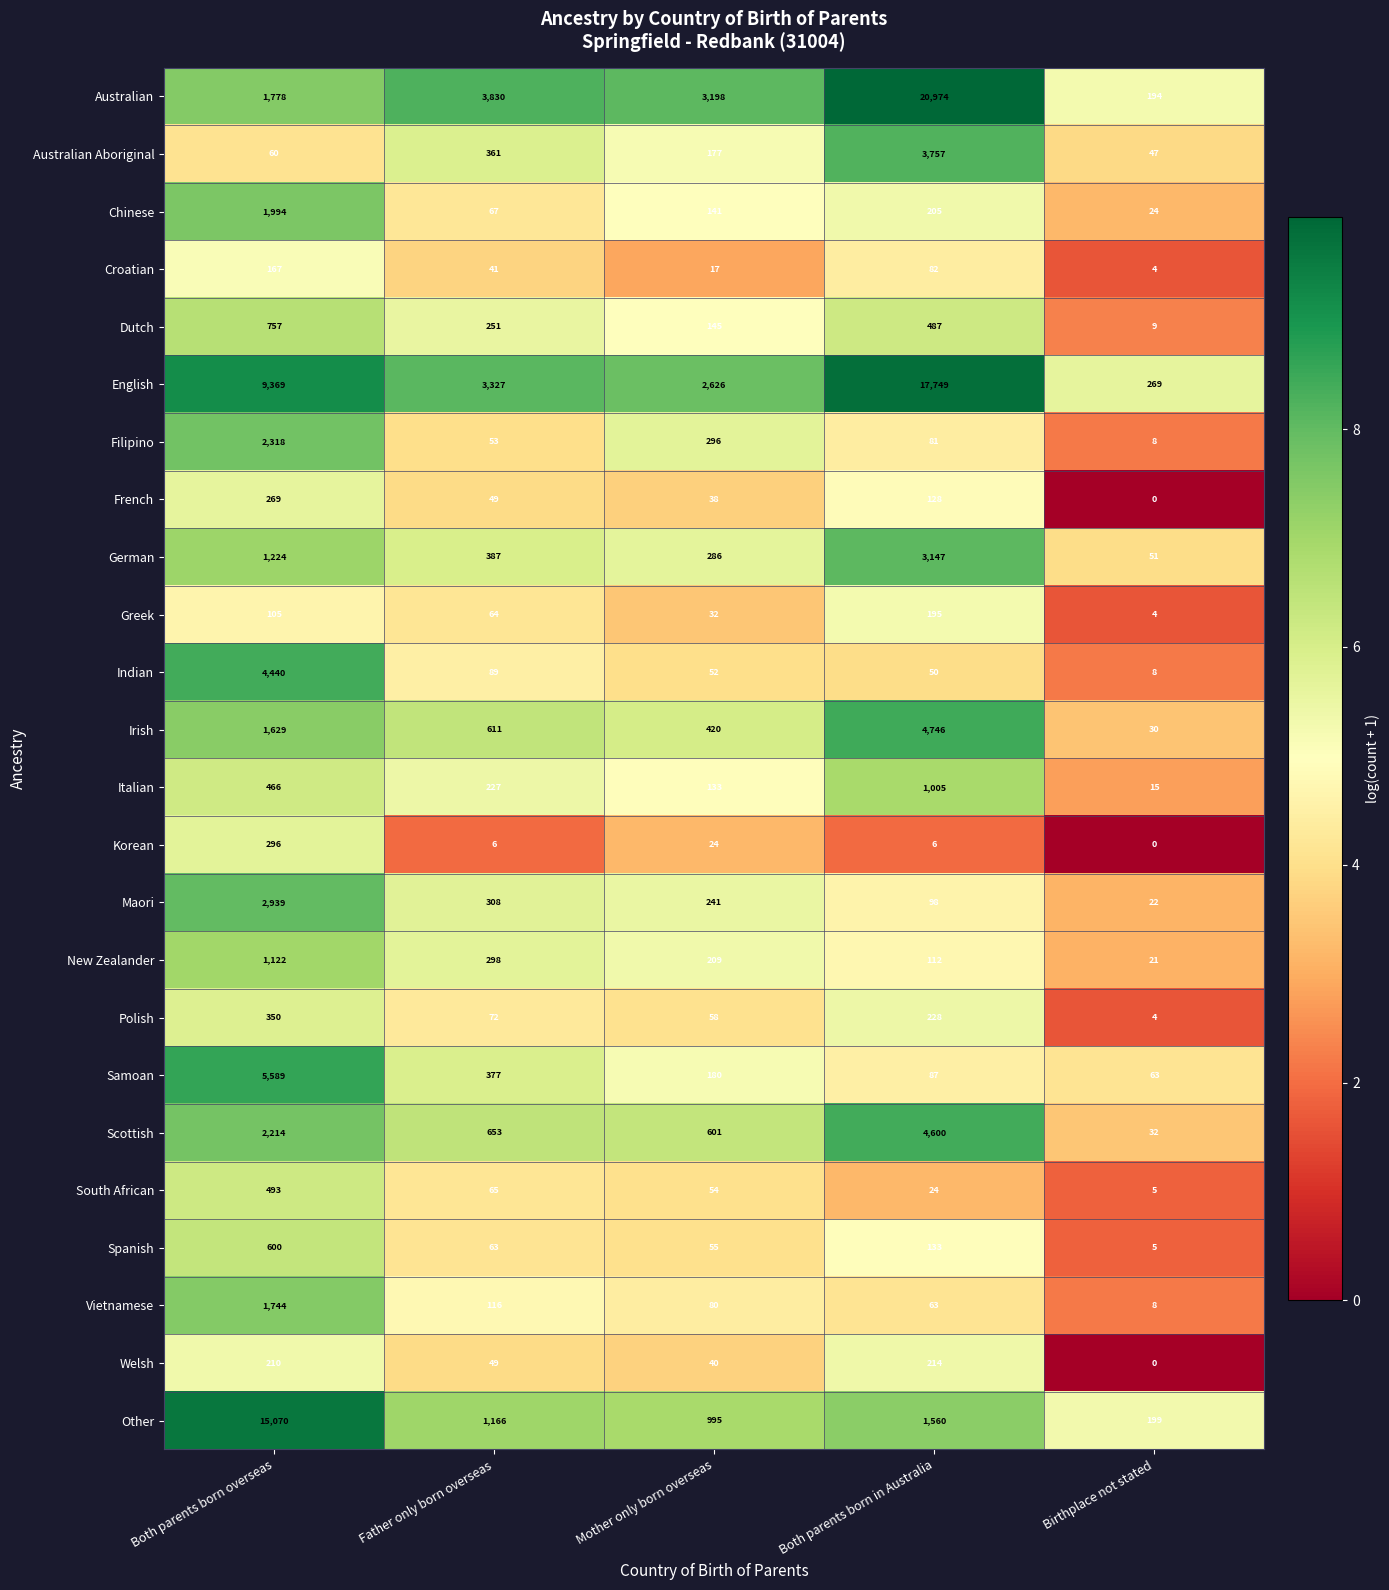

Count the number of data series in this chart.

24